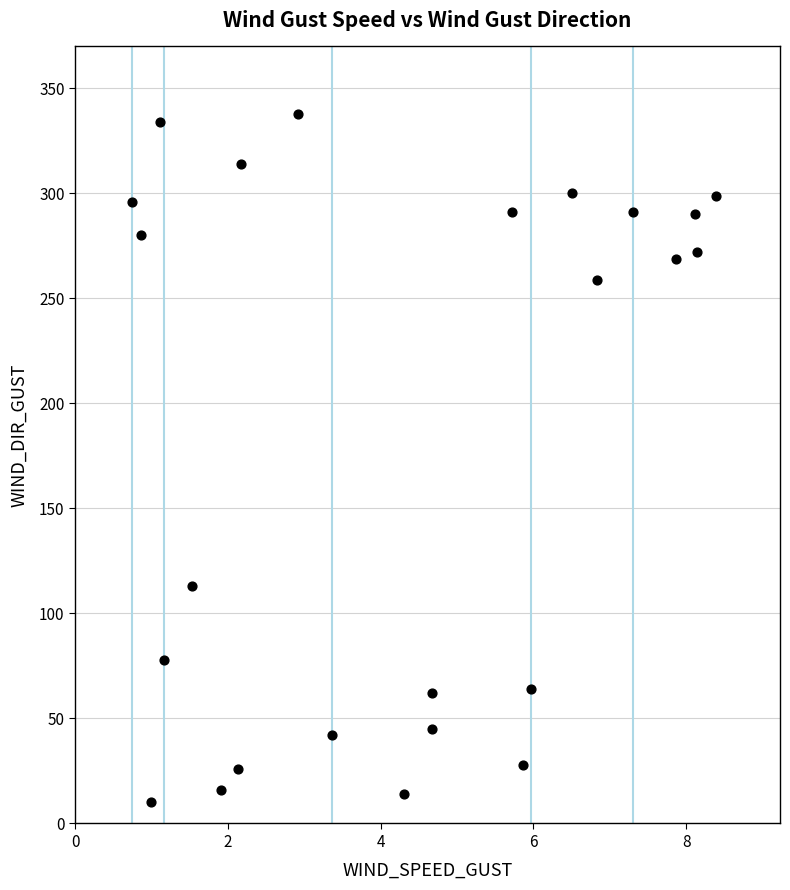

What is the range of Y values (max minus min)?

328